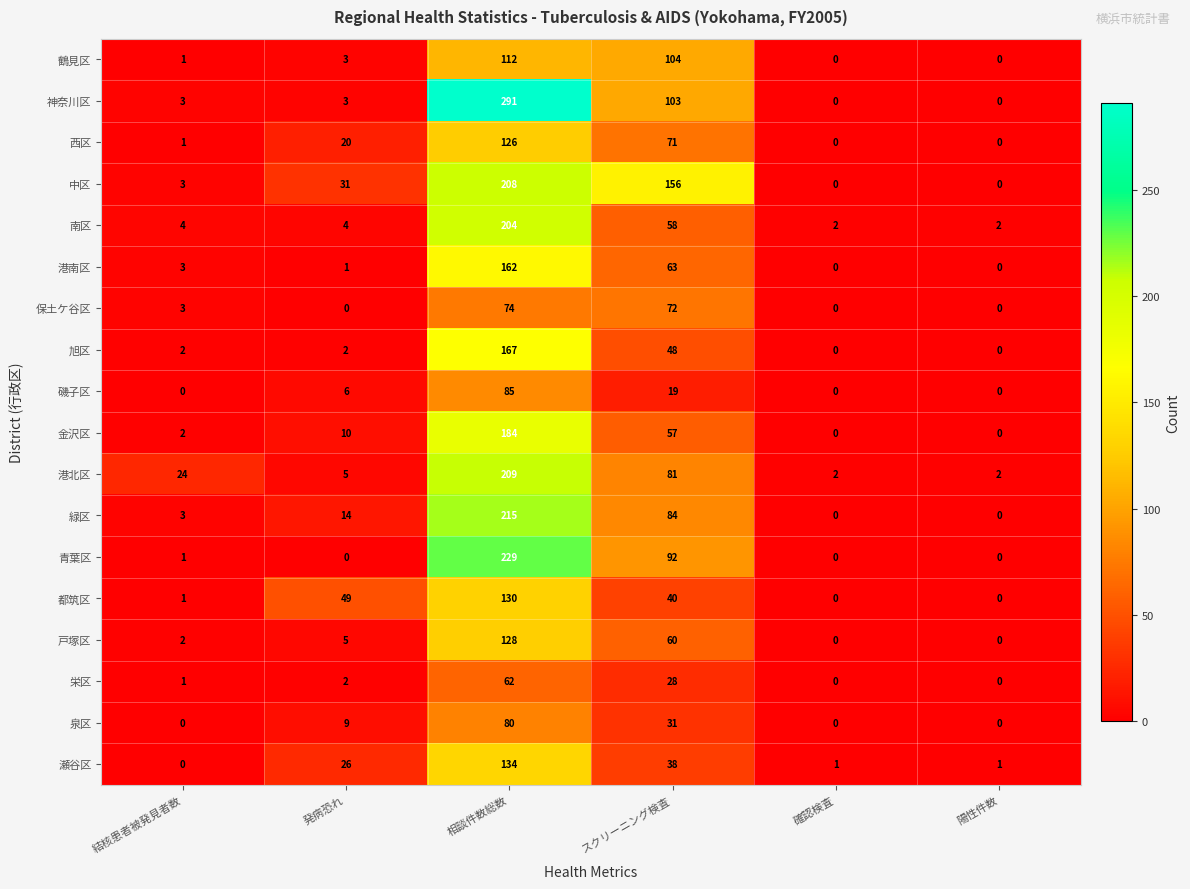

Count the number of categories in the chart.

6